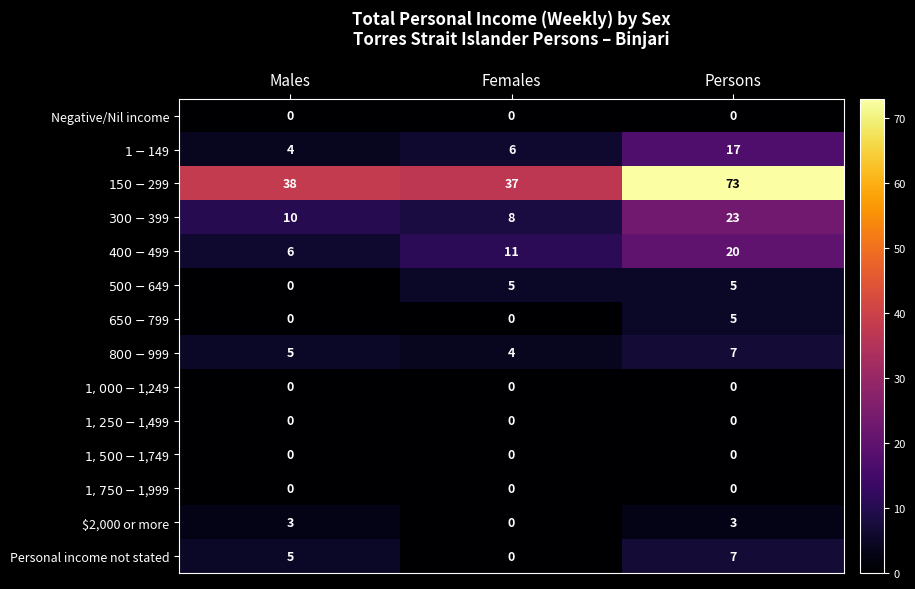

What is the difference between the highest and lowest values at Males?

38